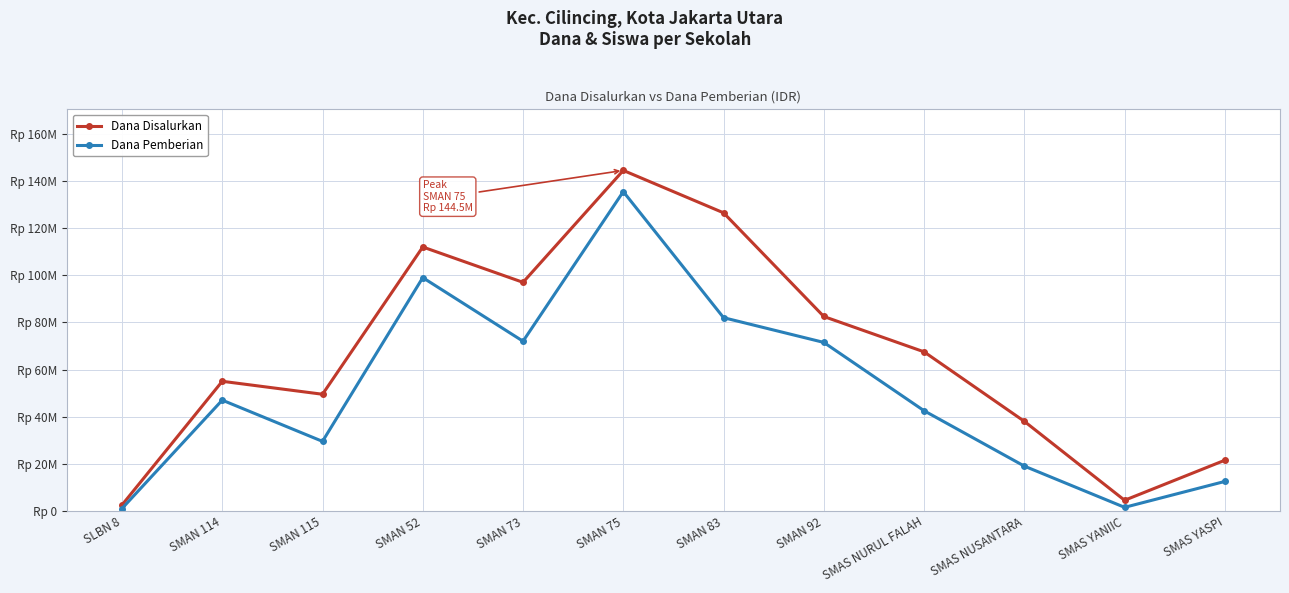

The value of Dana Disalurkan at SMAS NUSANTARA is 38000000. True or false?

True